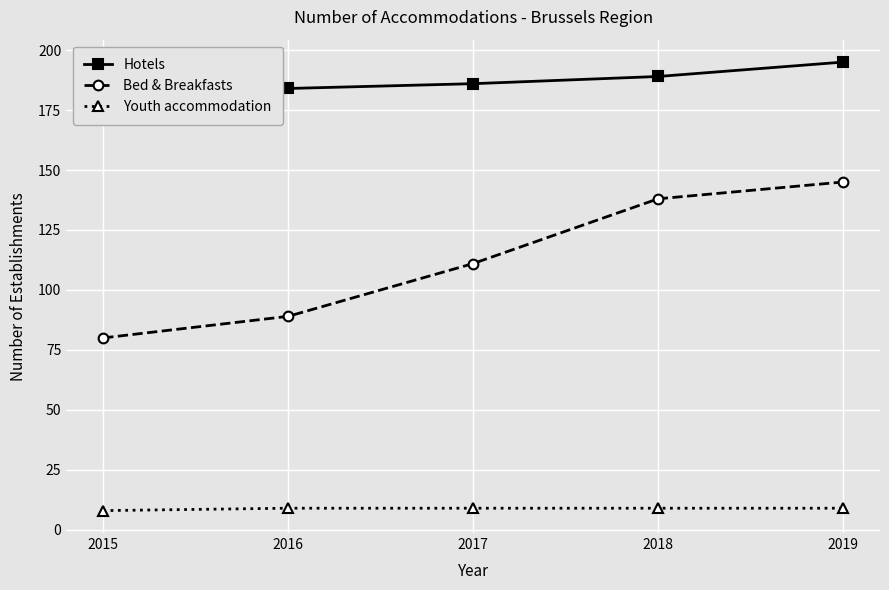

How many data points does each series have?

5